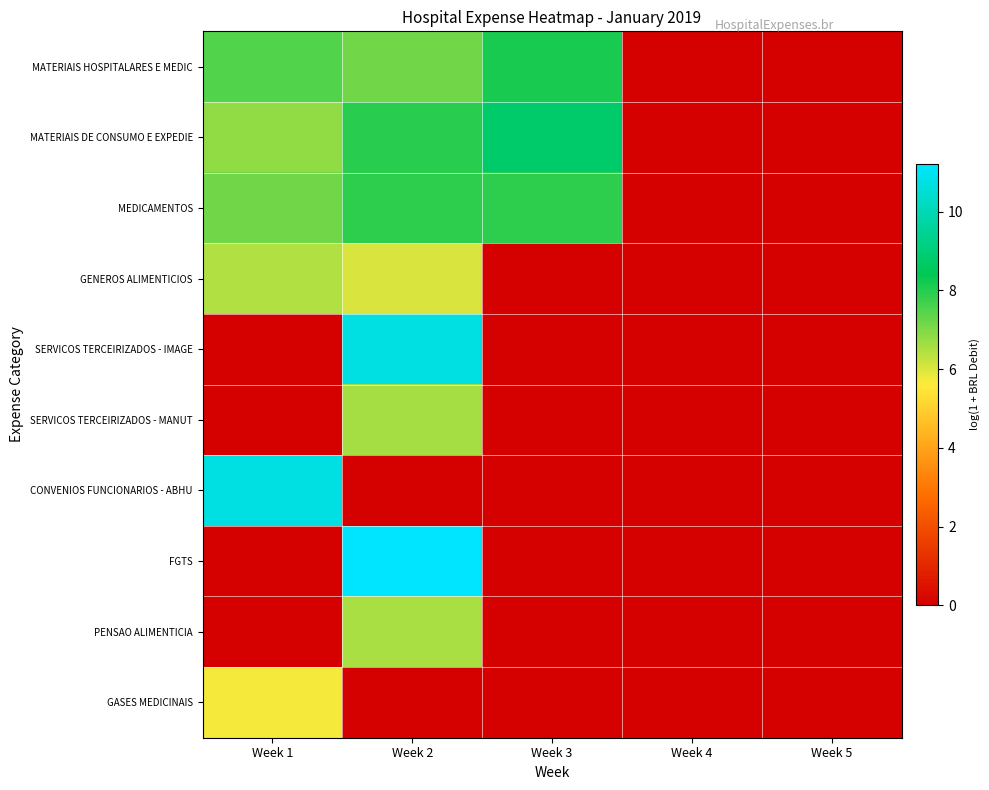

How many data points does each series have?

5